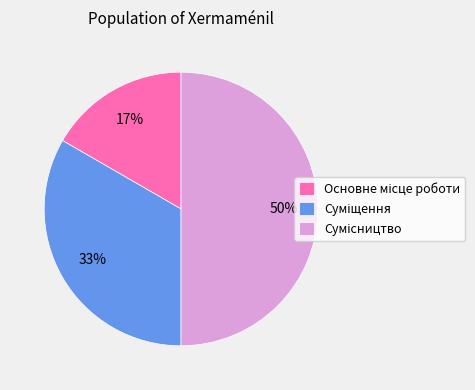

To the nearest percent, what is the average slice percentage?

33%